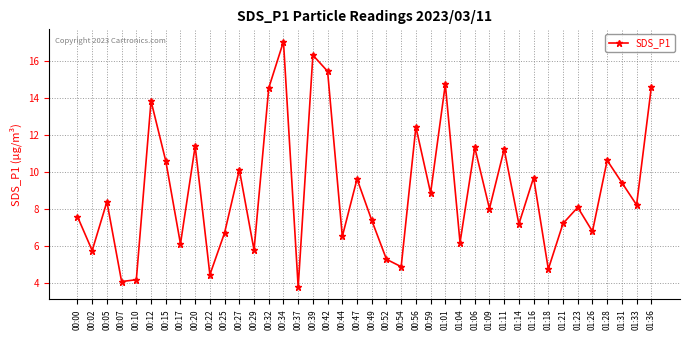

True or false: the data shows 6.3 at 00:27.

False